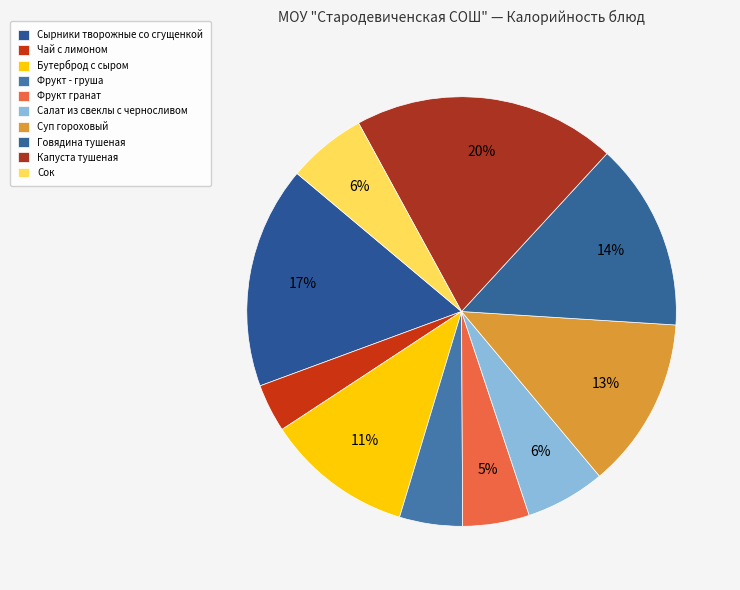

Count the number of slices in the pie.

10